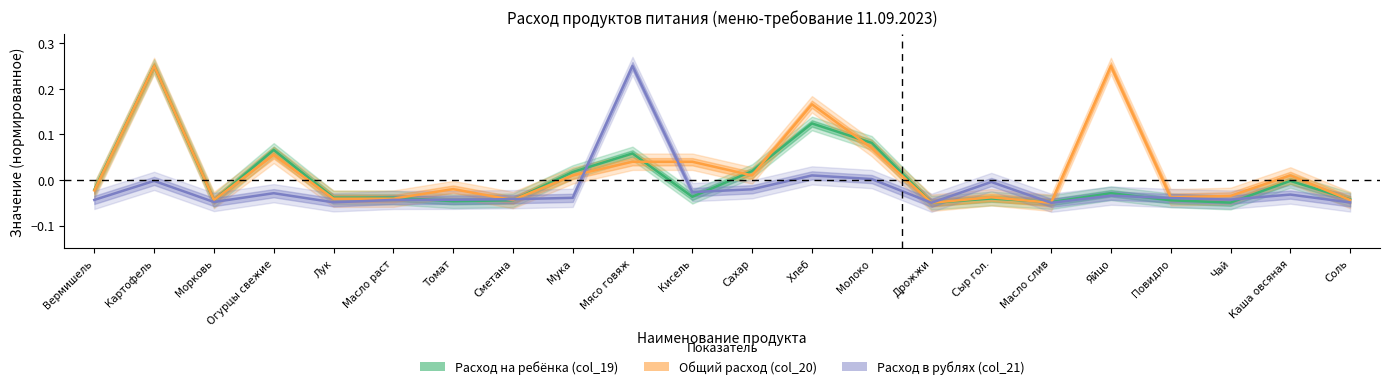

What is the lowest value of the Общий расход (col_20) series?

-0.1